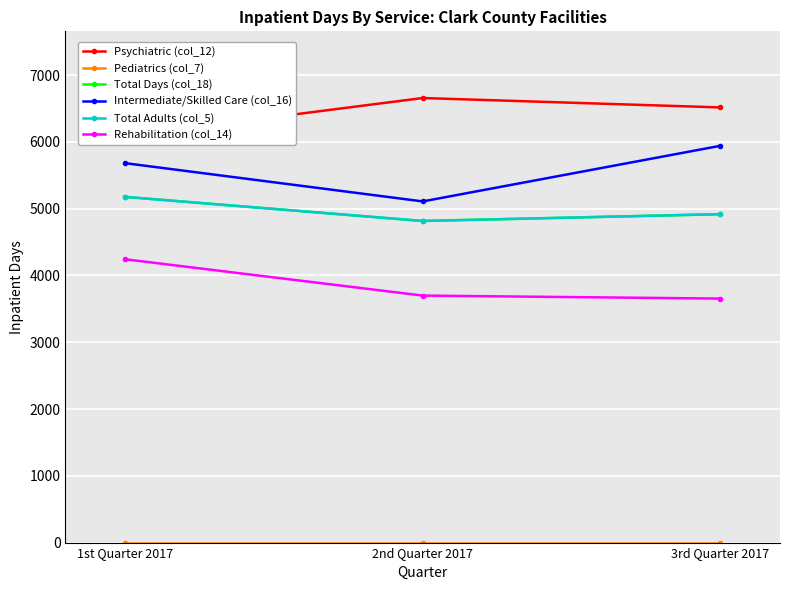

How many lines are shown in the chart?

6